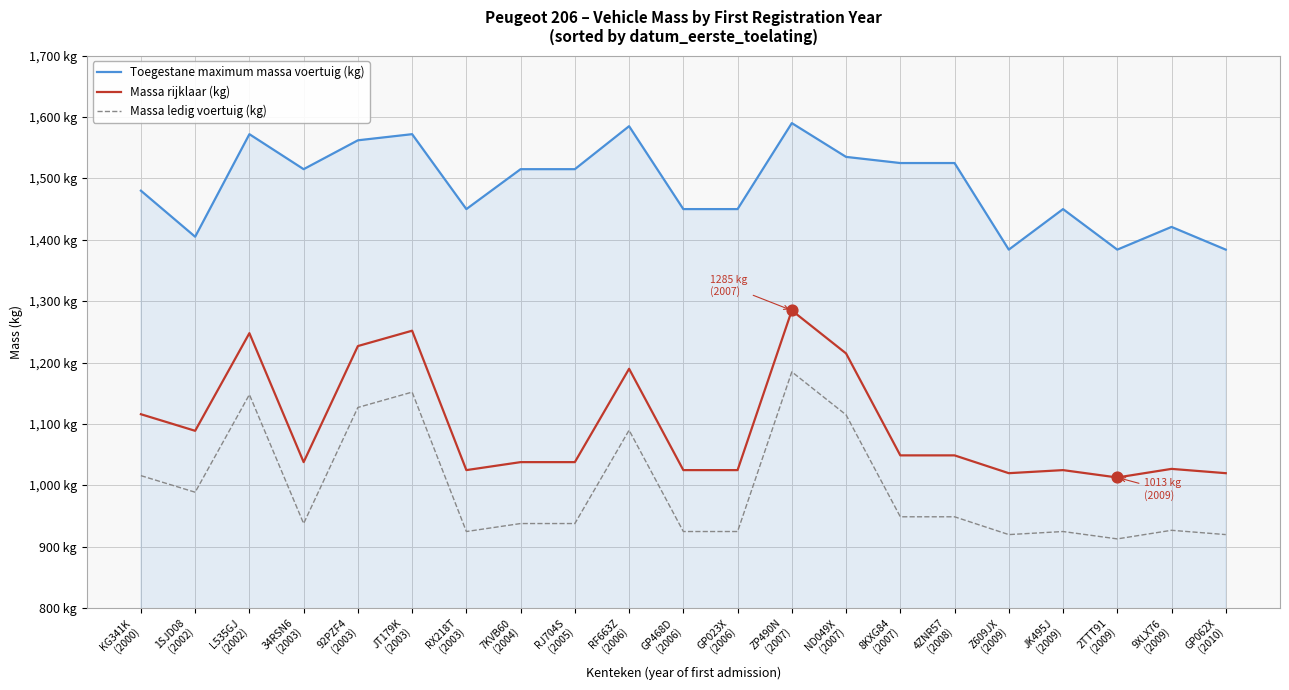

Is the value of Toegestane maximum massa voertuig (kg) at ND049X
(2007) greater than the value of Massa ledig voertuig (kg) at JK495J
(2009)?

Yes